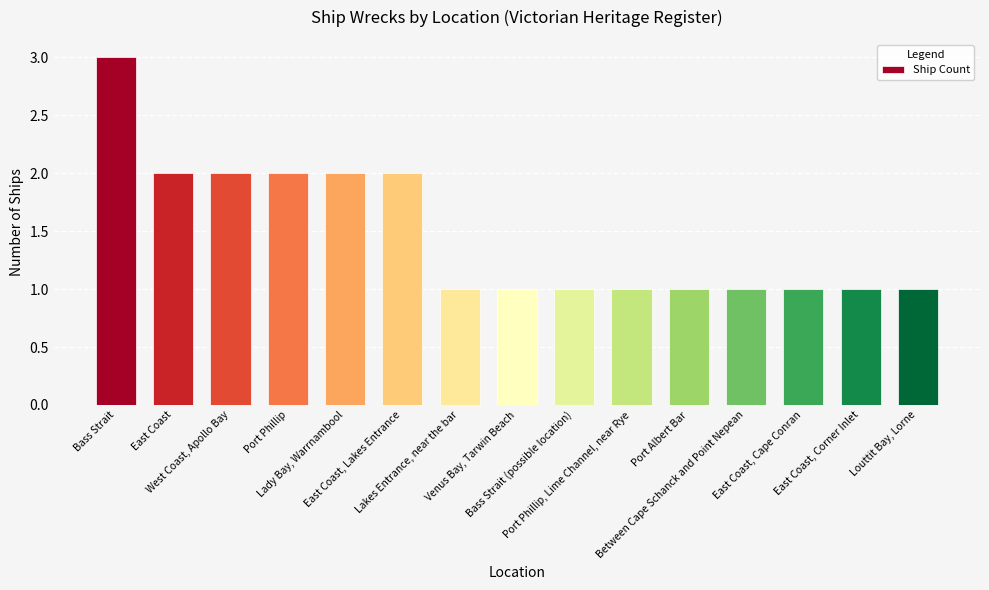

Are the bars grouped side by side (vs. stacked)?

No